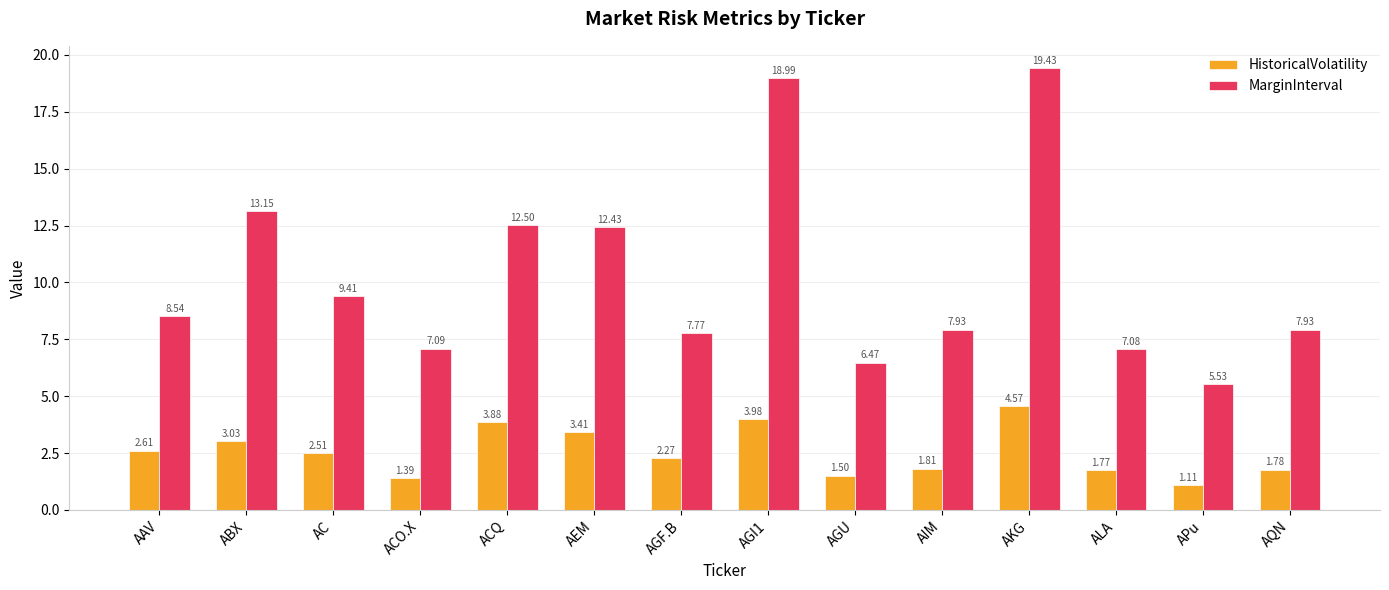

At which label does MarginInterval reach its minimum?

APu